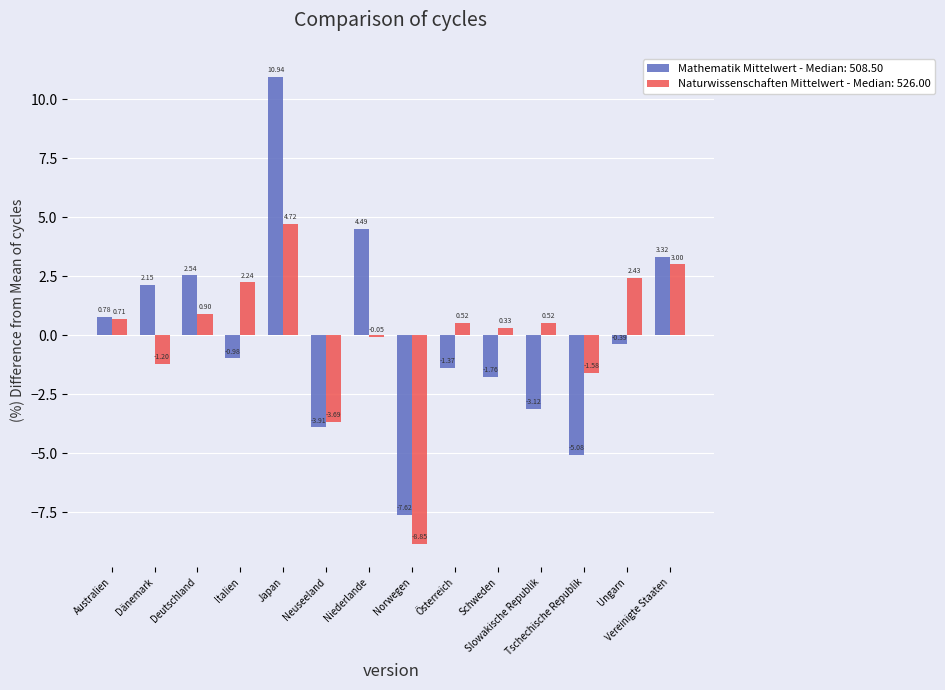

How many groups of bars are there?

14